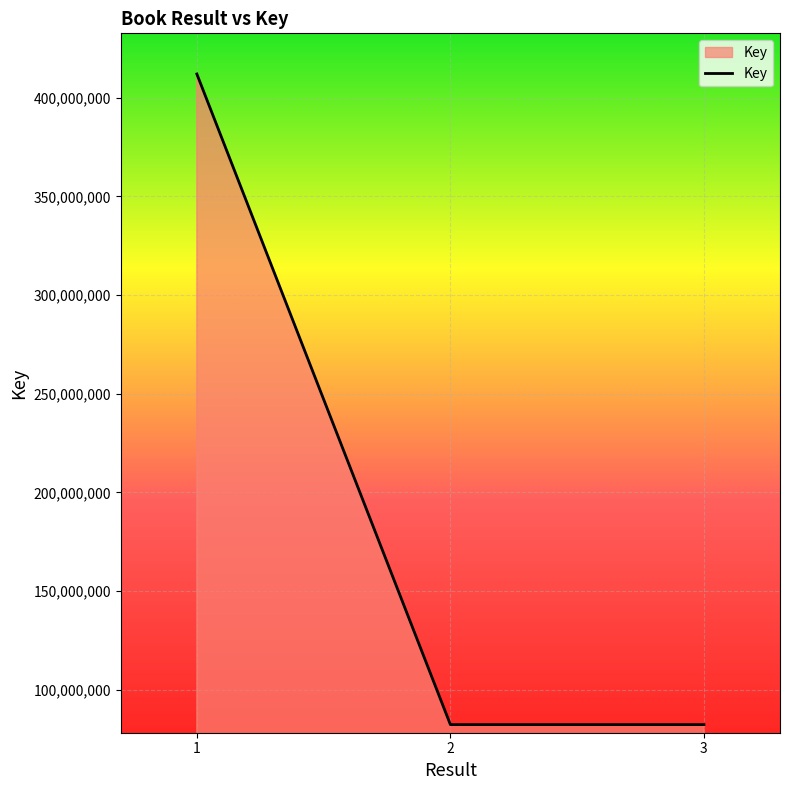

Is it true that the value at 2 is 82287599?

True